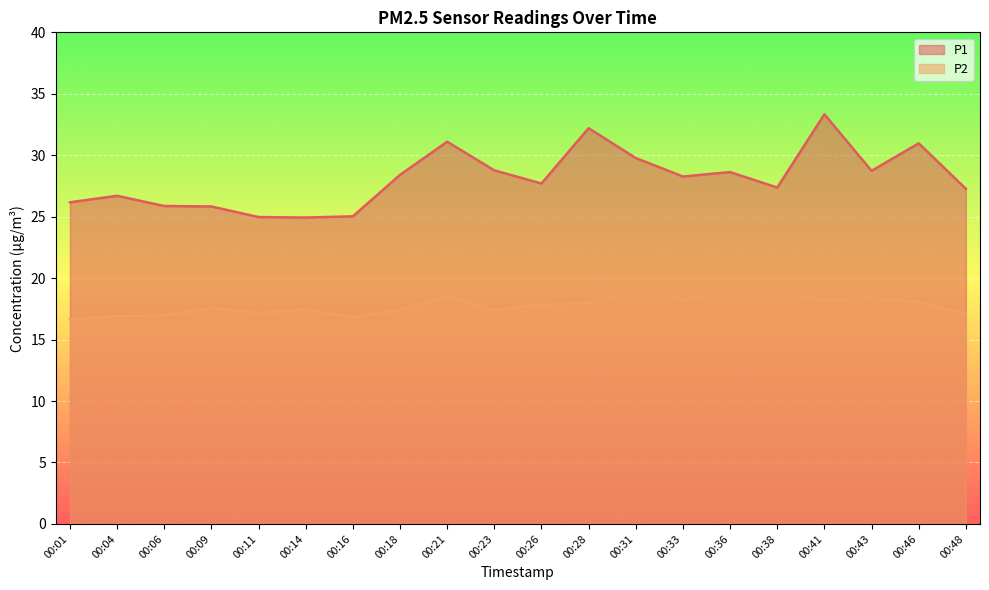

What is the sum of the P2 values at 00:43 and 00:14?

35.8